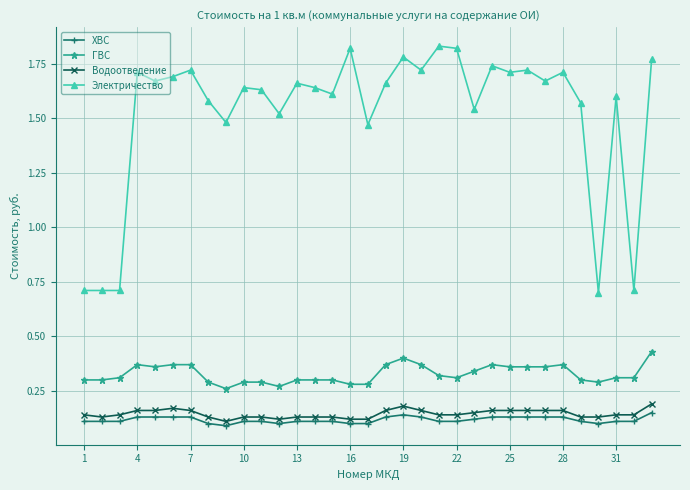

Does the chart have visible grid lines?

Yes